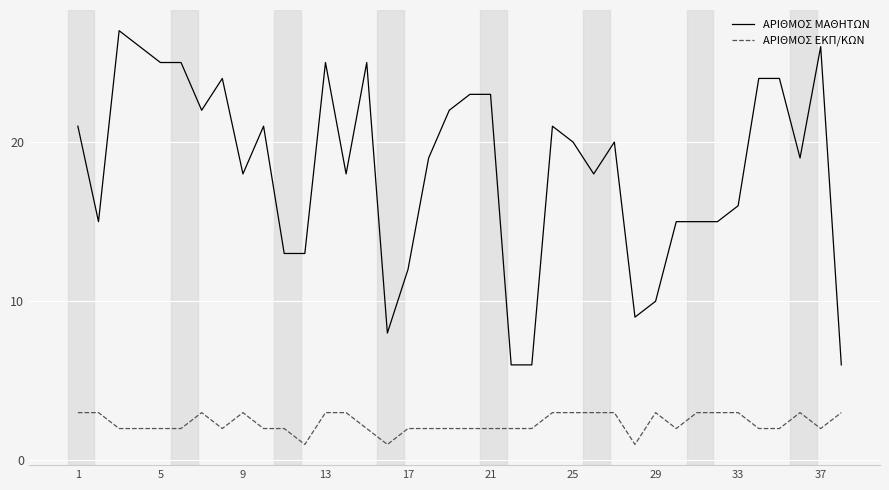

Which series has the largest total across all categories?

ΑΡΙΘΜΟΣ ΜΑΘΗΤΩΝ